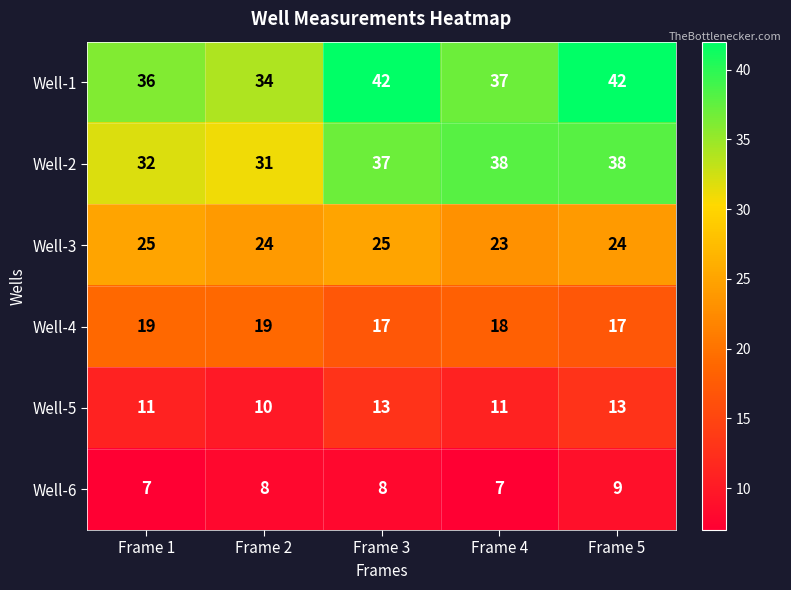

What is the greatest value displayed?

42